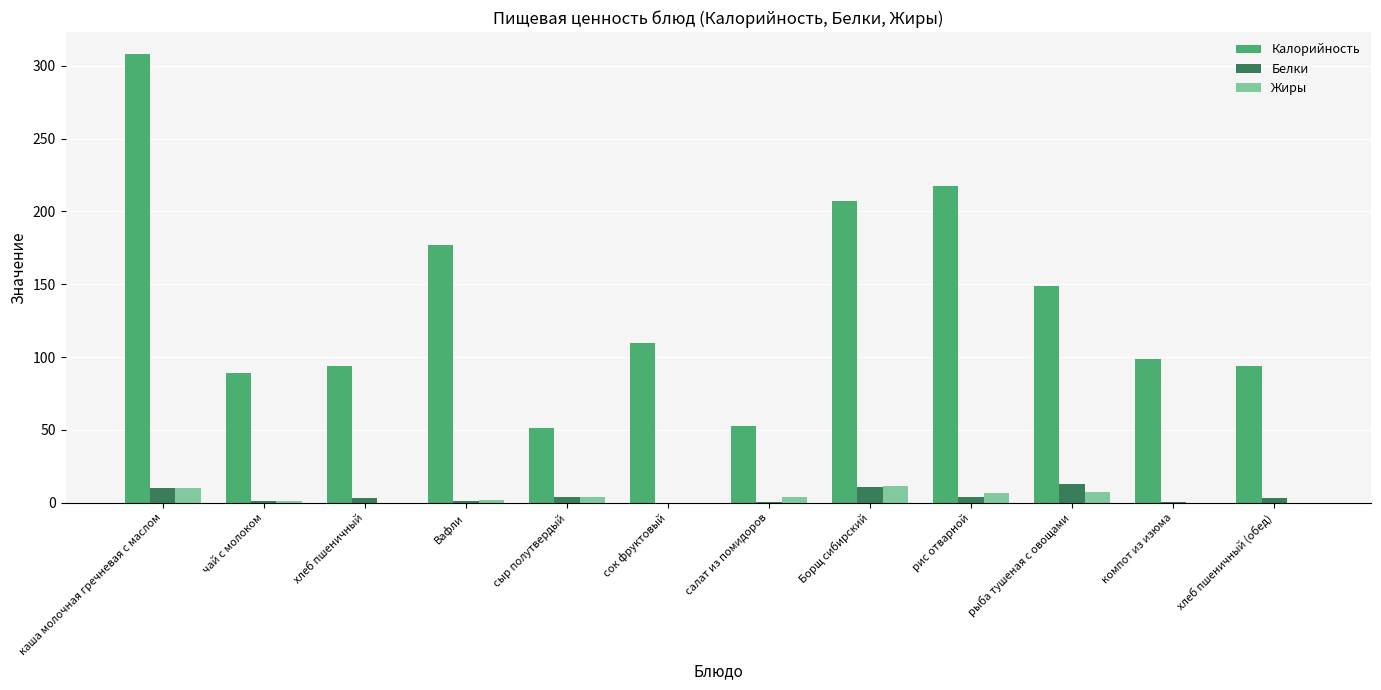

Which series has the largest total across all categories?

Калорийность